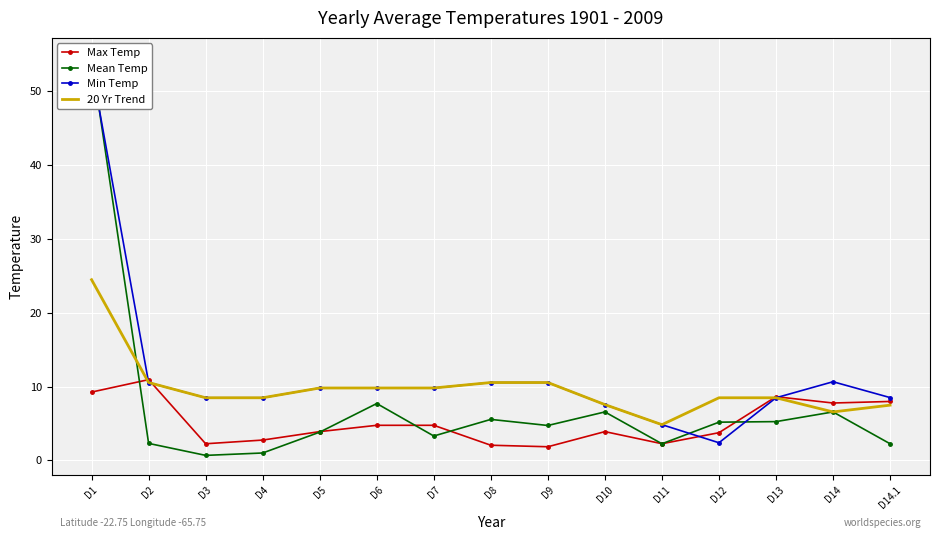

Reading left to right, transcribe all the data shown in this chart.

Max Temp: 9.2	10.9	2.2	2.8	3.9	4.8	4.8	2.0	1.8	3.9	2.3	3.8	8.6	7.8	8.0
Mean Temp: 54.5	2.3	0.7	1.0	3.8	7.7	3.3	5.5	4.7	6.6	2.2	5.2	5.2	6.6	2.2
Min Temp: 53.3	10.5	8.5	8.5	9.8	9.8	9.8	10.5	10.5	7.6	4.8	2.4	8.5	10.7	8.5
20 Yr Trend: 24.5	10.5	8.5	8.5	9.8	9.8	9.8	10.5	10.5	7.6	4.8	8.5	8.5	6.6	7.5